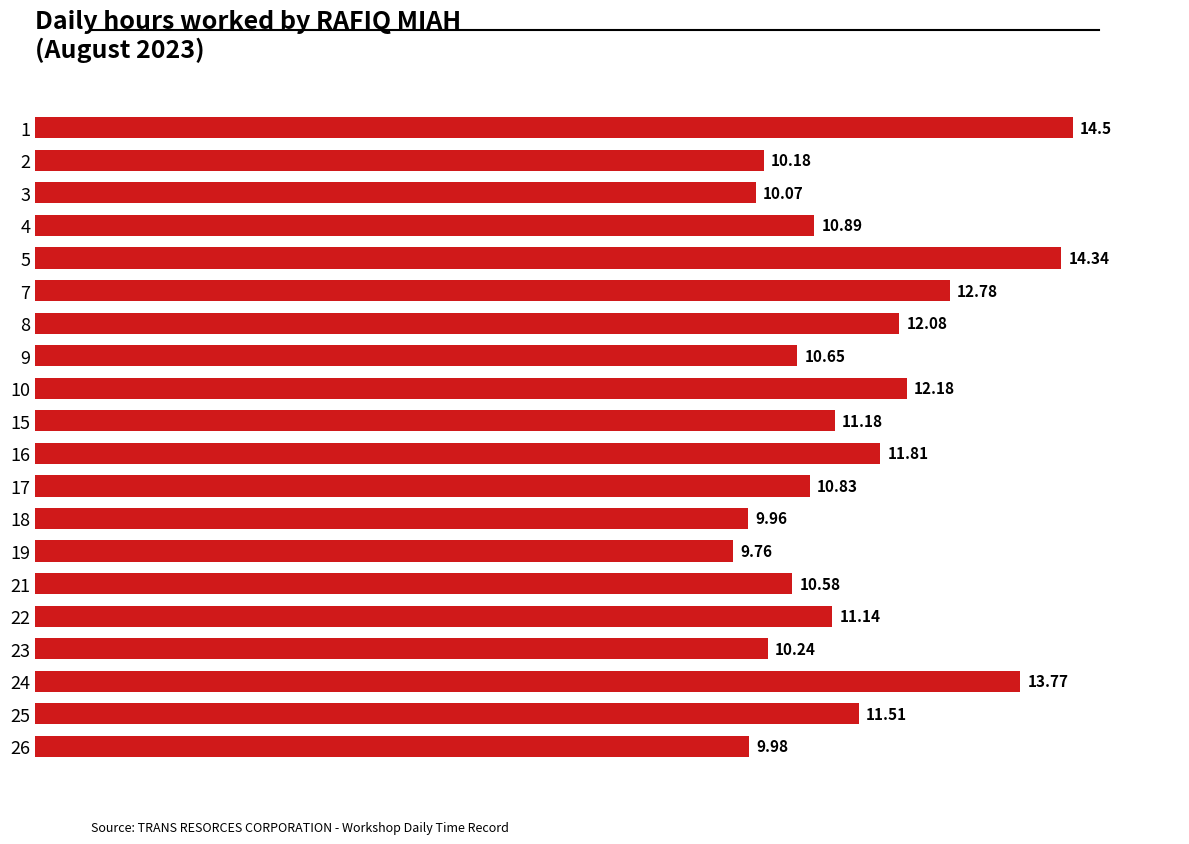

What is the maximum value shown in the chart?

14.5